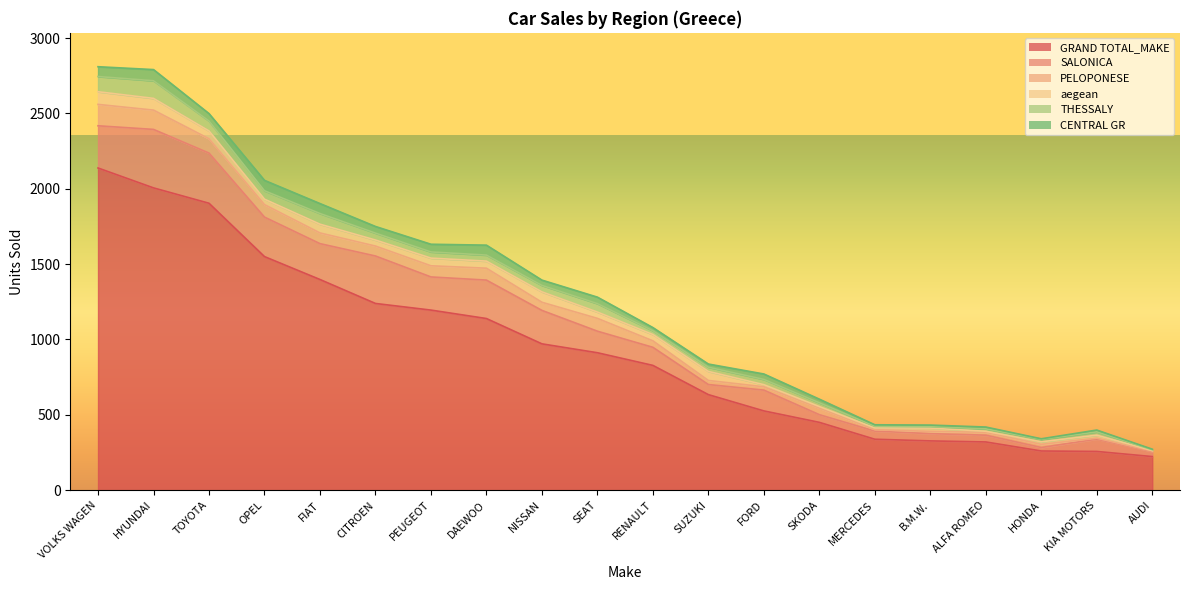

How many lines are shown in the chart?

6